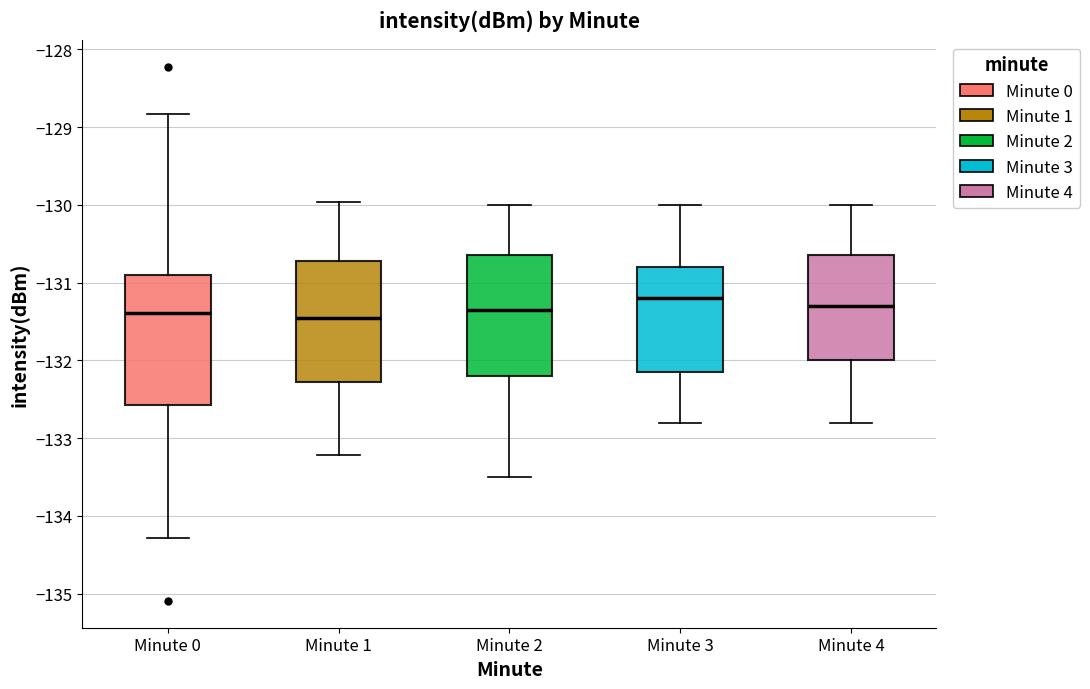

Comparing the boxes themselves (not the whiskers), which one is the tallest?

Minute 0